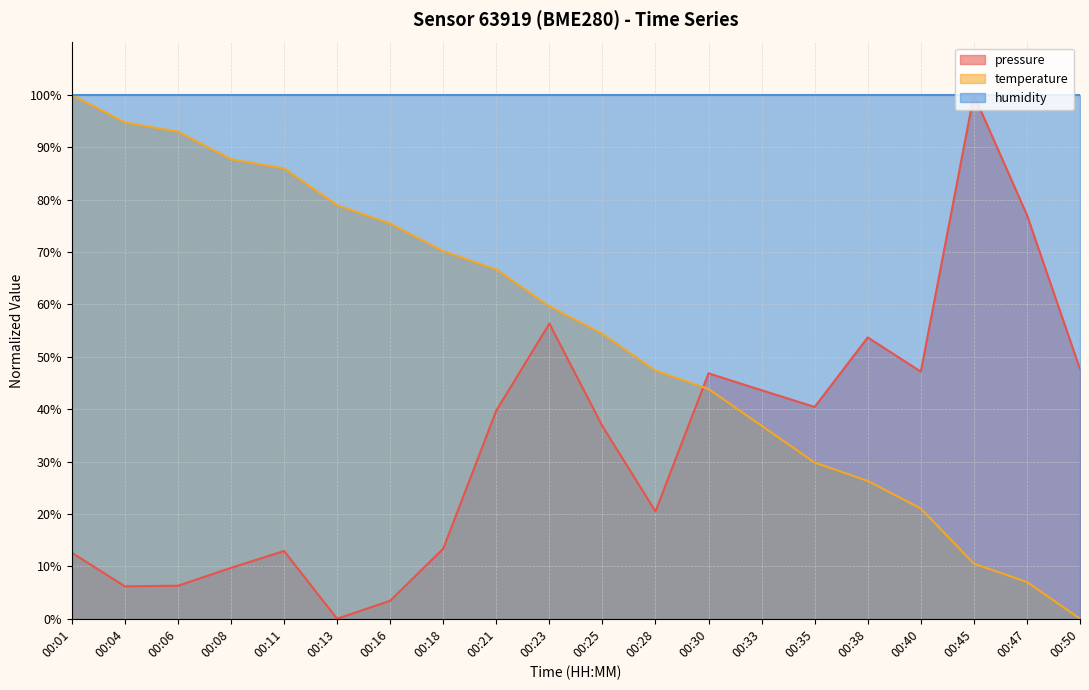

At which category is the sum across all series the highest?

00:23